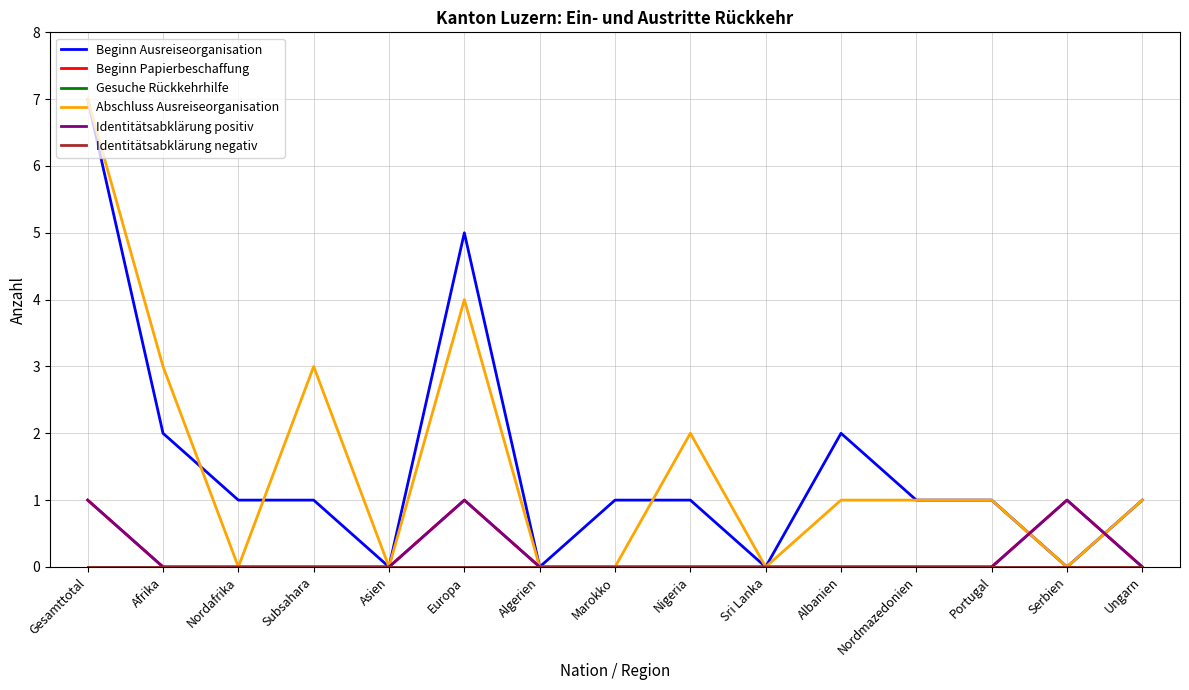

What position from the left is Nordmazedonien?

12